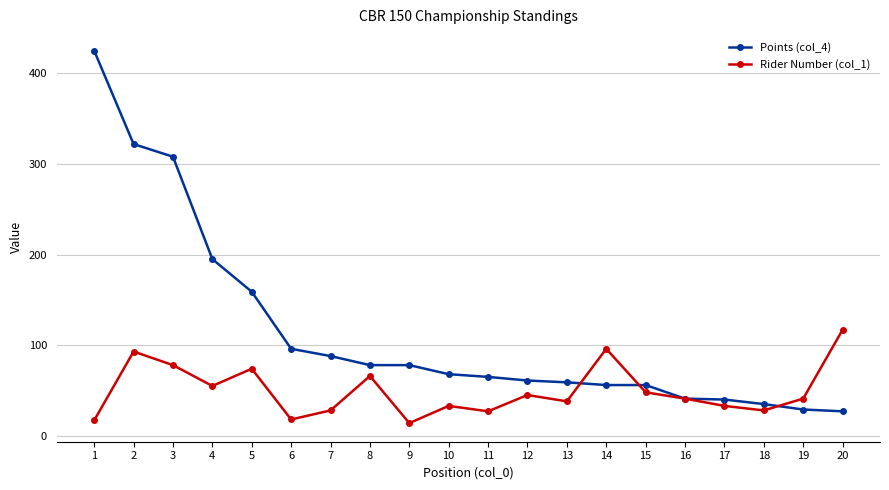

Is the value of Points (col_4) at 10 greater than the value of Rider Number (col_1) at 20?

No